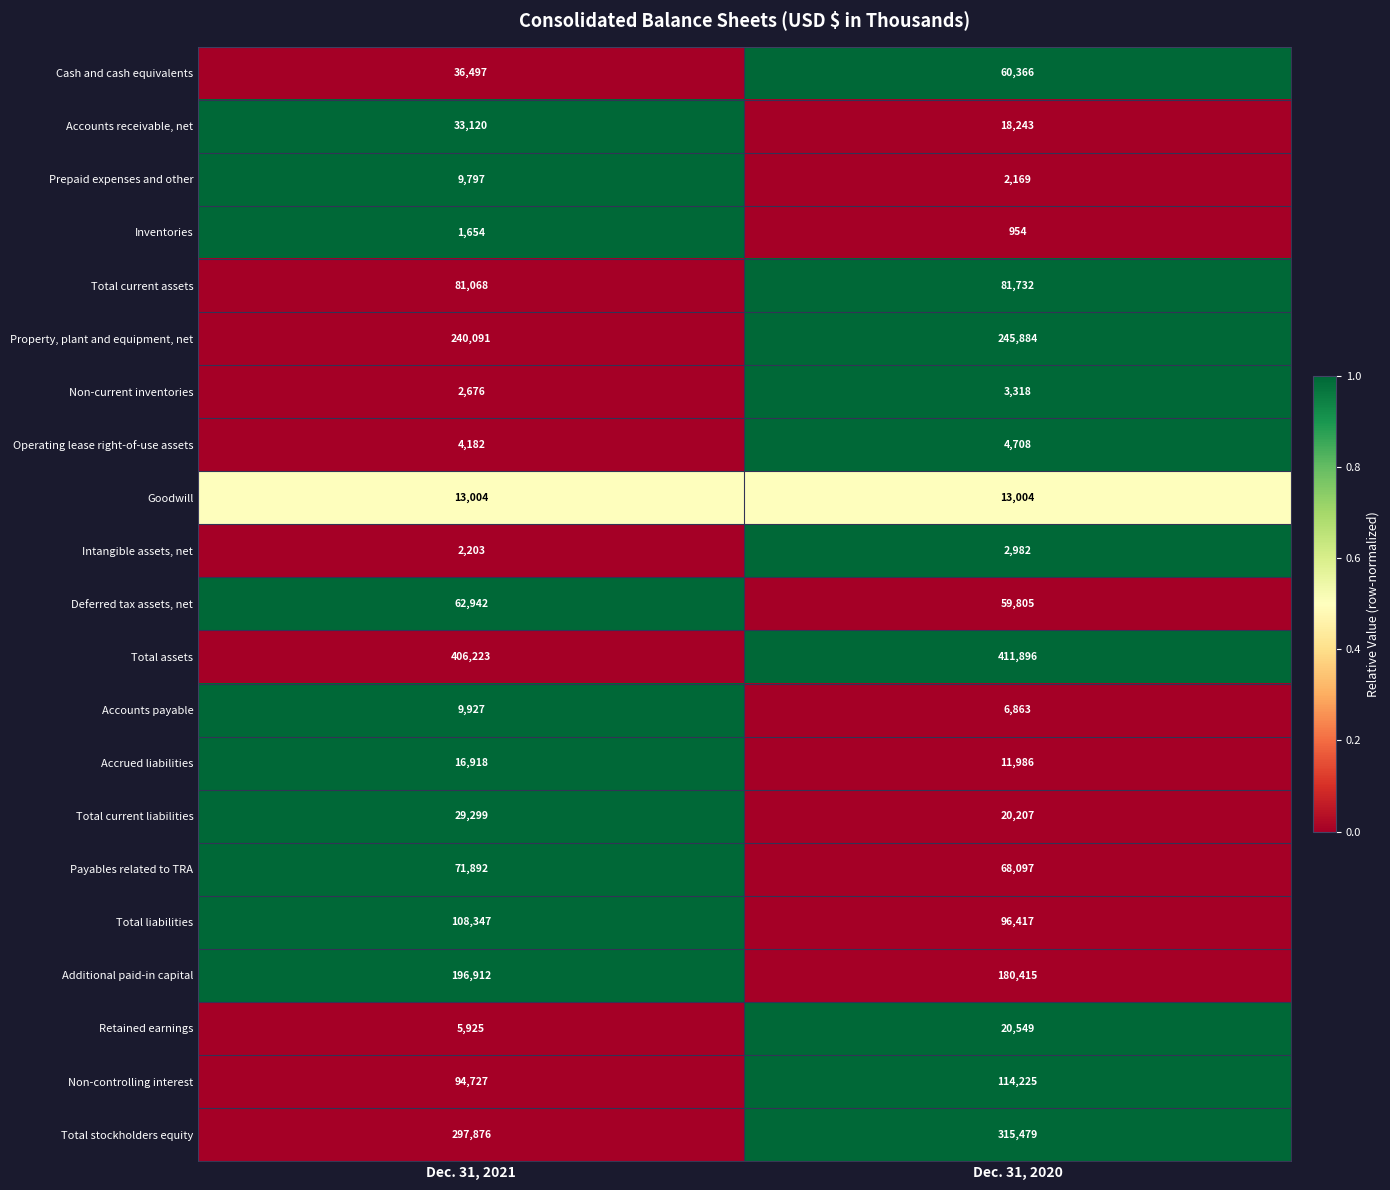

Which series has the largest range (max minus min)?

Cash and cash equivalents